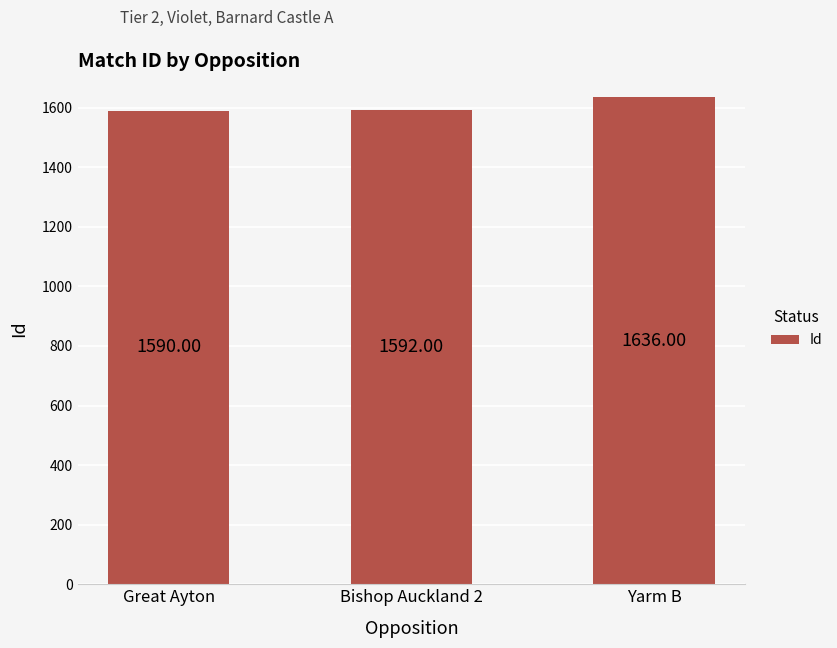

What is the sum of the values at Great Ayton and Yarm B?

3226